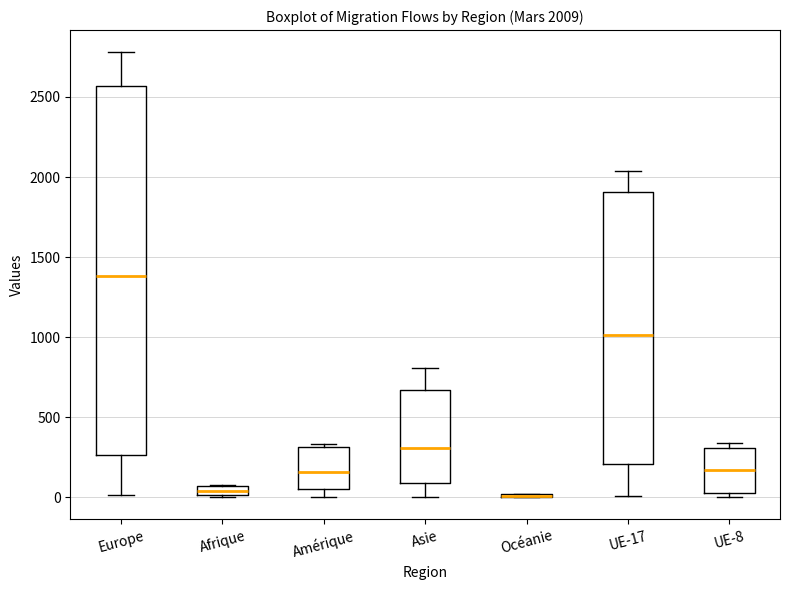

Which box is the tallest, from its lower edge to its upper edge?

Europe